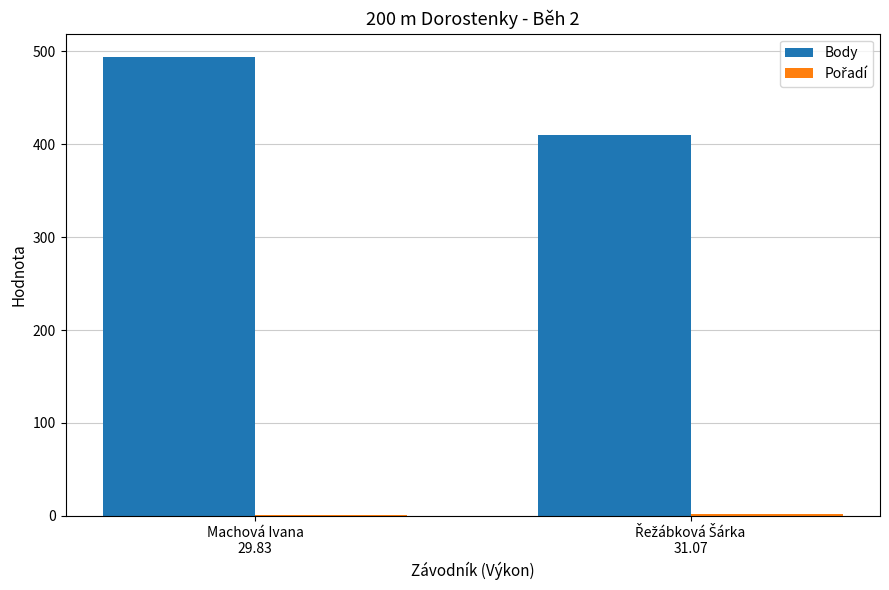

Which series has the largest total across all categories?

Body